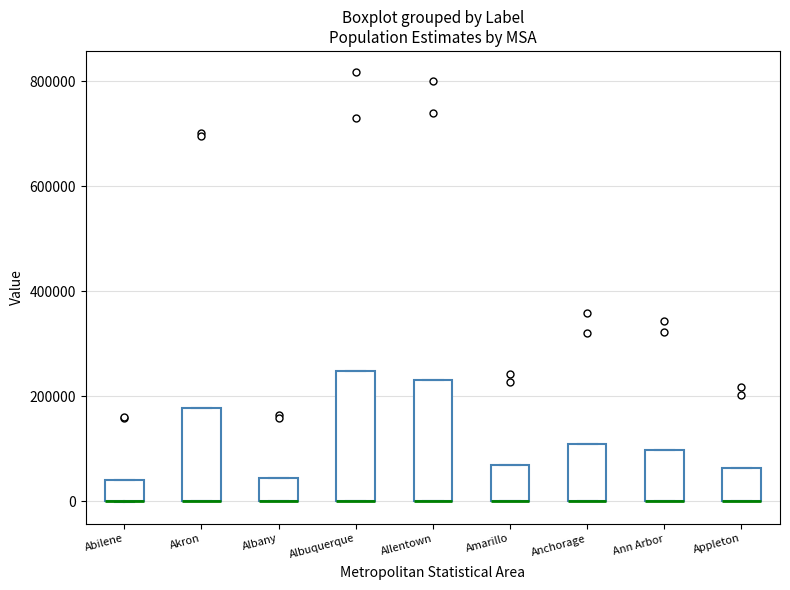

Where is the lower edge of the box for Akron on the y-axis? The values are not printed on the chart, so give them approximately, as read against the axis.

0